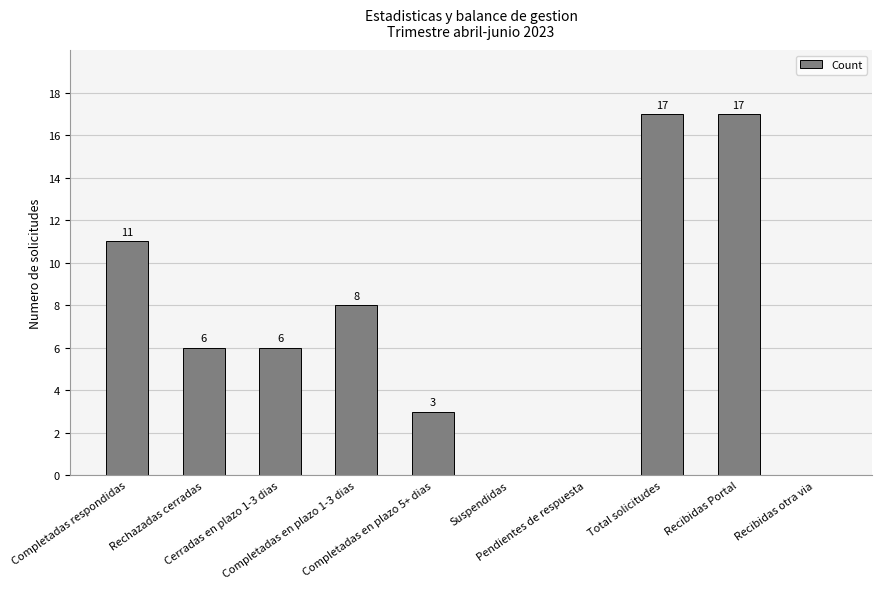

What is the change in value from Completadas en plazo 1-3 dias to Pendientes de respuesta?

-8